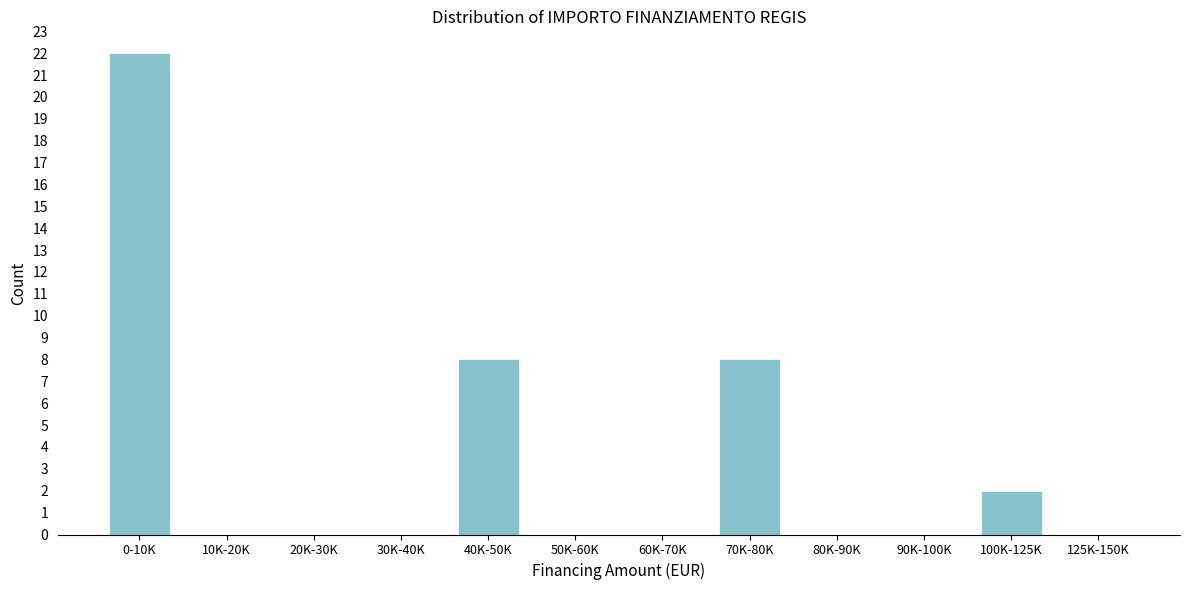

Reading left to right, extract all data points from this chart.

0-10K=22	10K-20K=0	20K-30K=0	30K-40K=0	40K-50K=8	50K-60K=0	60K-70K=0	70K-80K=8	80K-90K=0	90K-100K=0	100K-125K=2	125K-150K=0